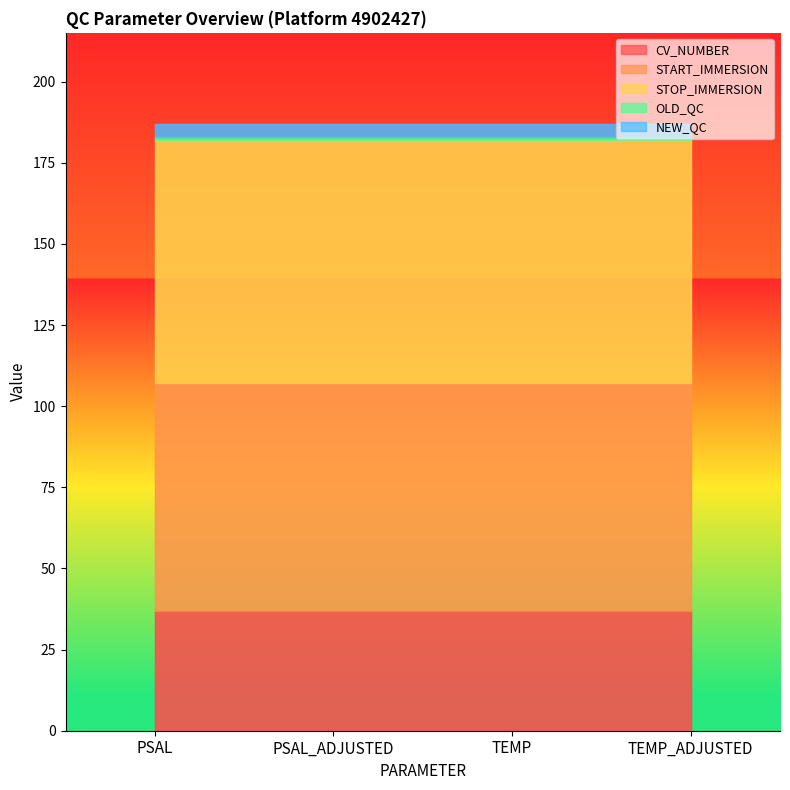

List the labels in order of STOP_IMMERSION value, largest first.

PSAL, PSAL_ADJUSTED, TEMP, TEMP_ADJUSTED